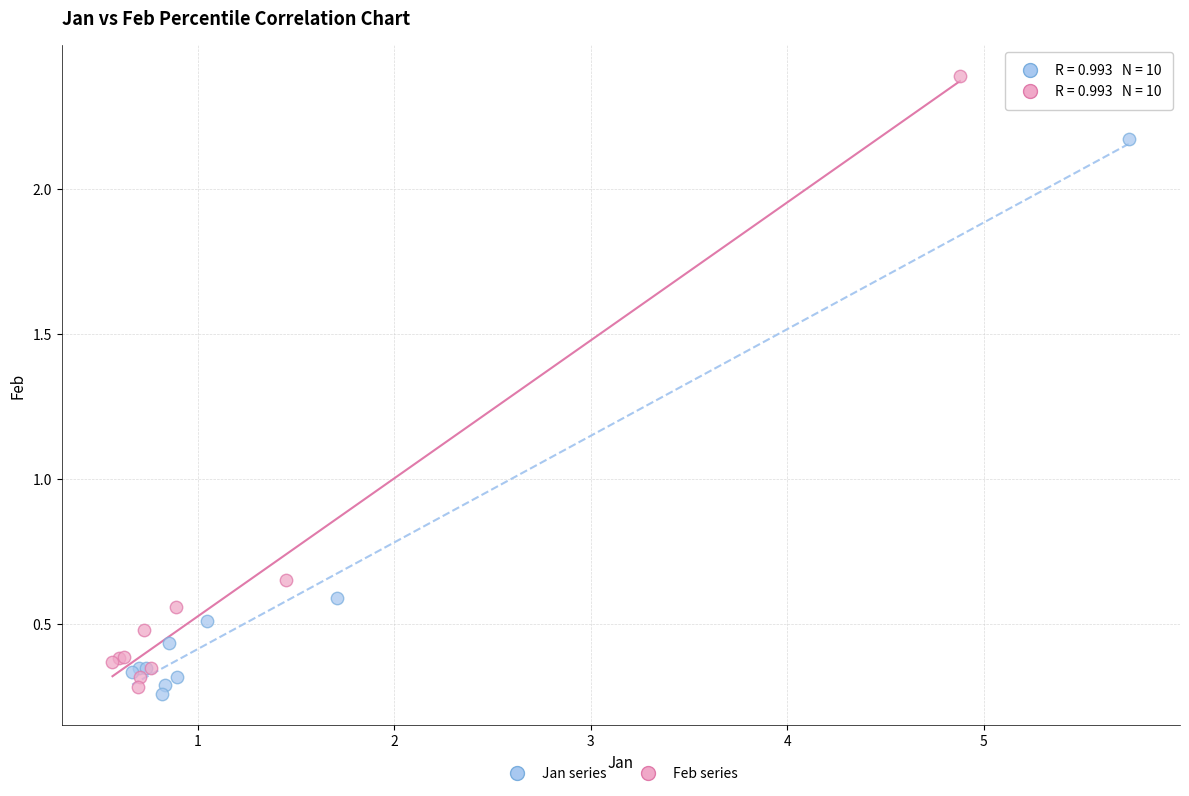

What are all the series names shown in the legend?

Jan series, Feb series